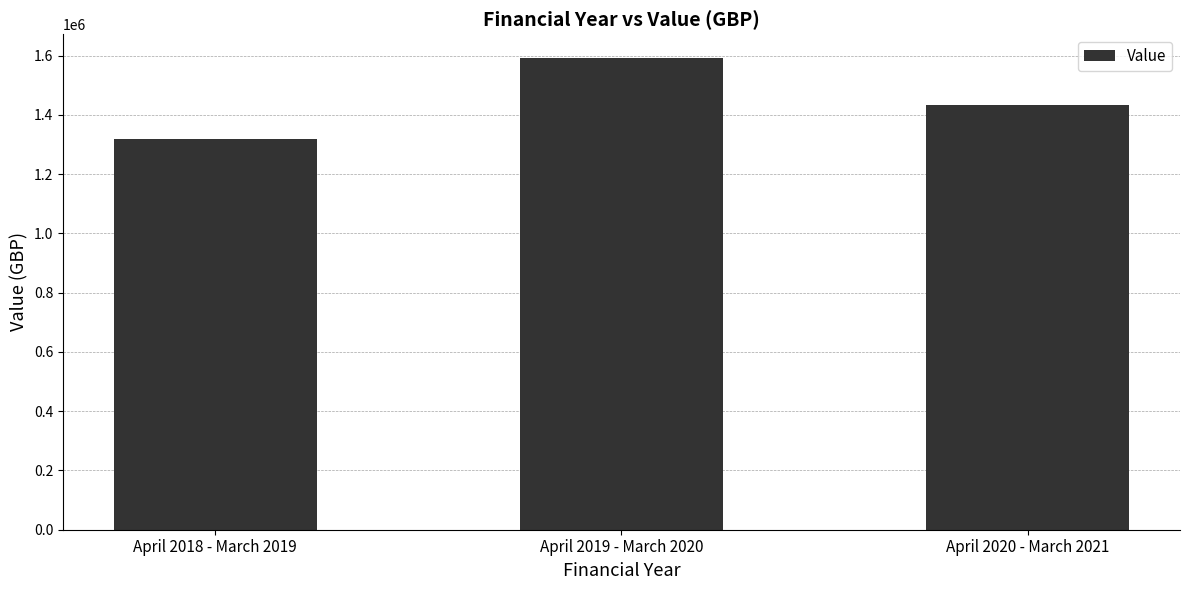

What is the greatest value displayed?

1592393